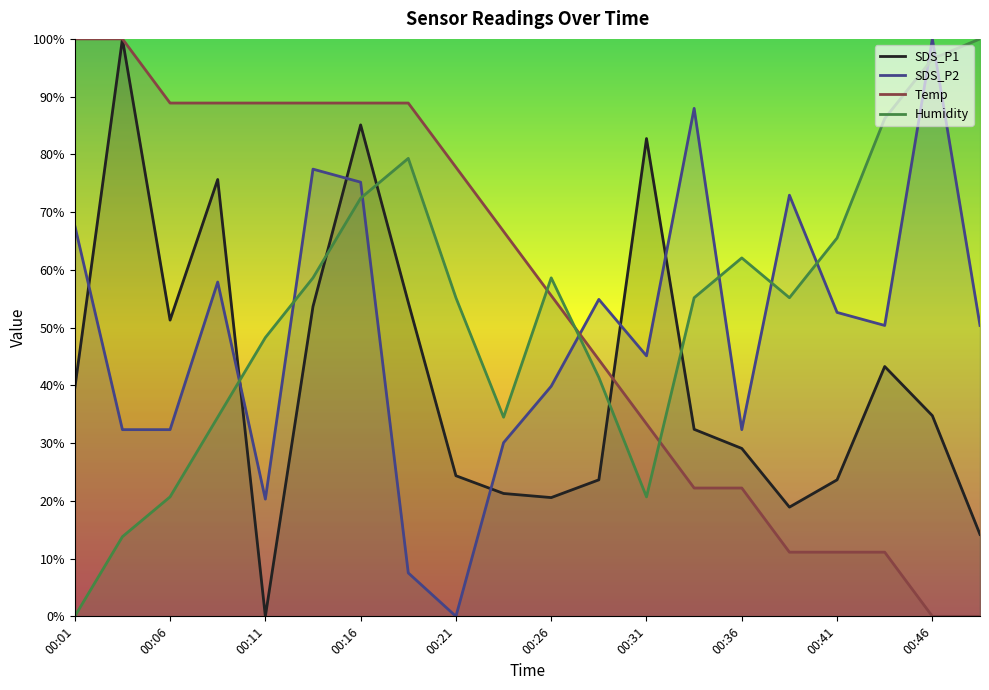

At which category does the chart reach its peak across all series?

00:04